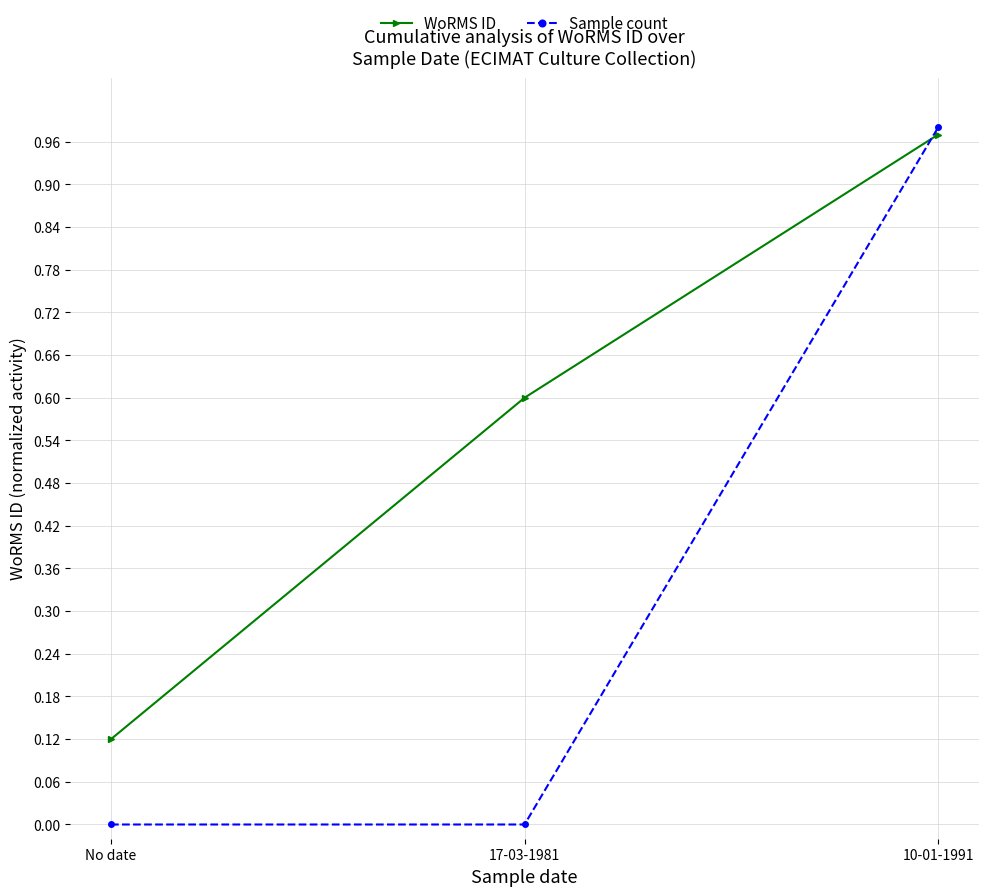

Which series has the largest range (max minus min)?

Sample count